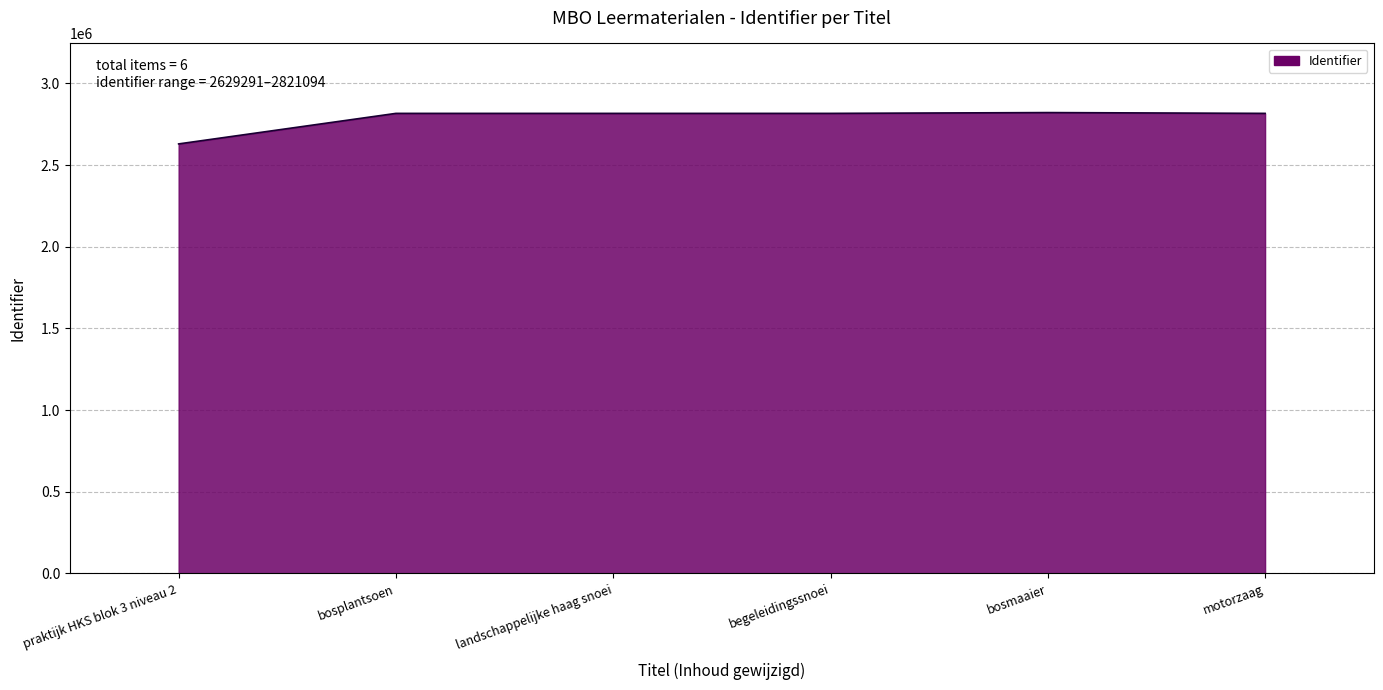

The value at landschappelijke haag snoei is 2816159. True or false?

True